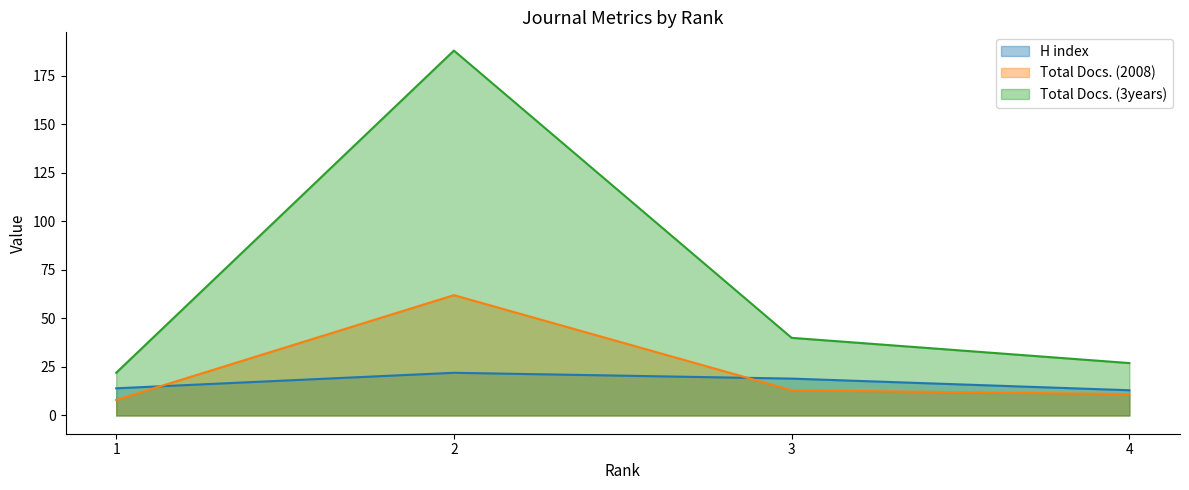

How many data points in Total Docs. (2008) are above 13?

1